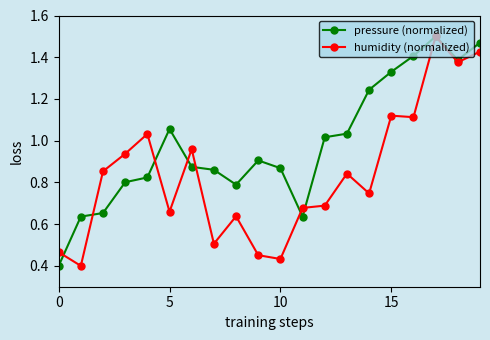

What are all the series names shown in the legend?

pressure (normalized), humidity (normalized)